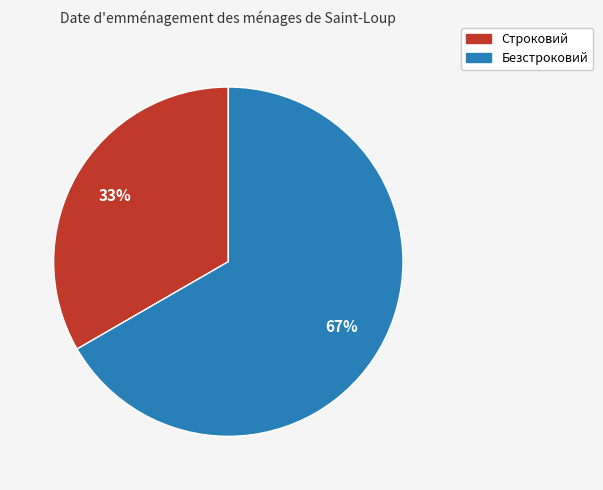

To the nearest percent, what portion does Безстроковий represent?

67%